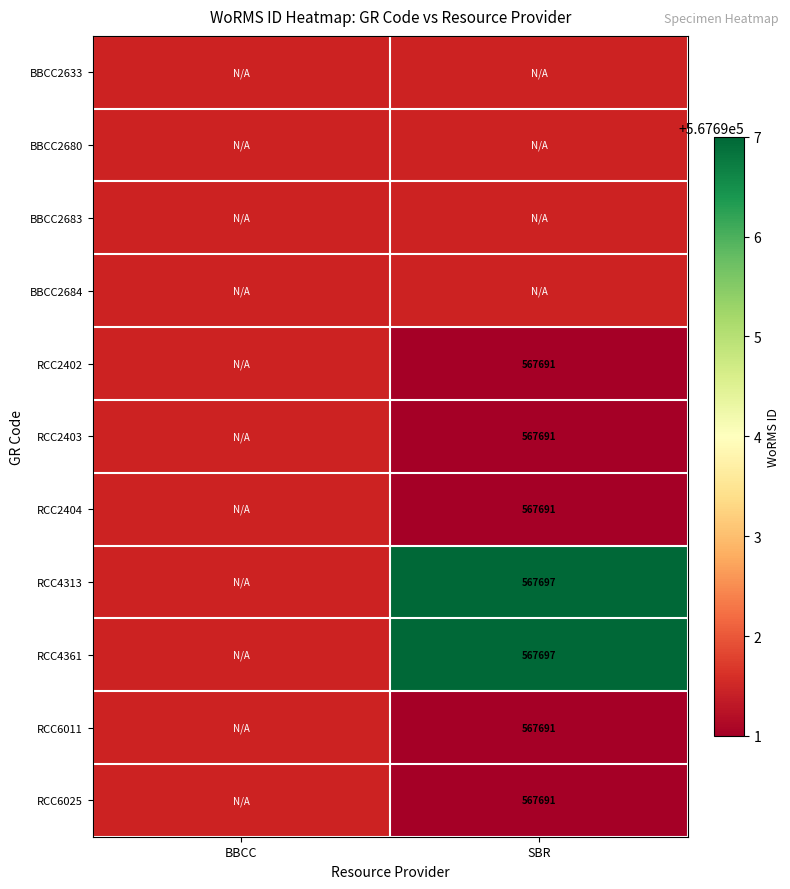

Which label corresponds to the smallest value in the chart?

SBR